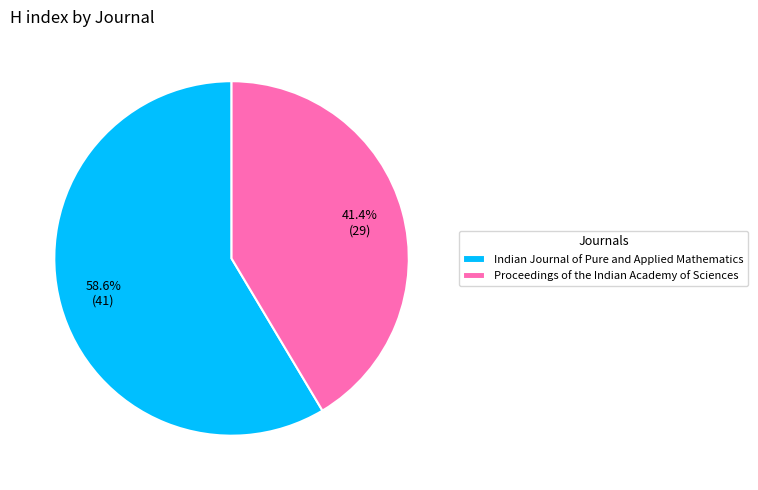

Which slice is the smallest?

Proceedings of the Indian Academy of Sciences